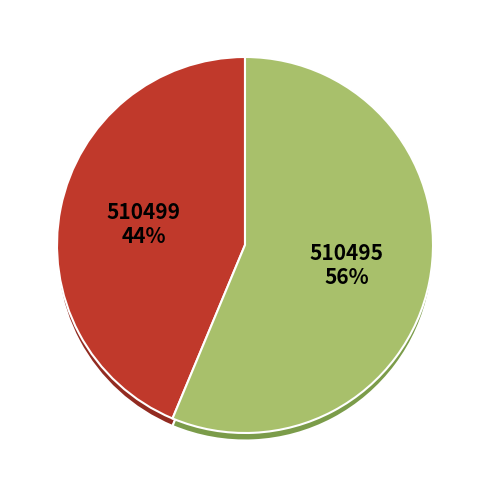

Approximately how many times larger is the value at 510499 compared to 510495?

0.8